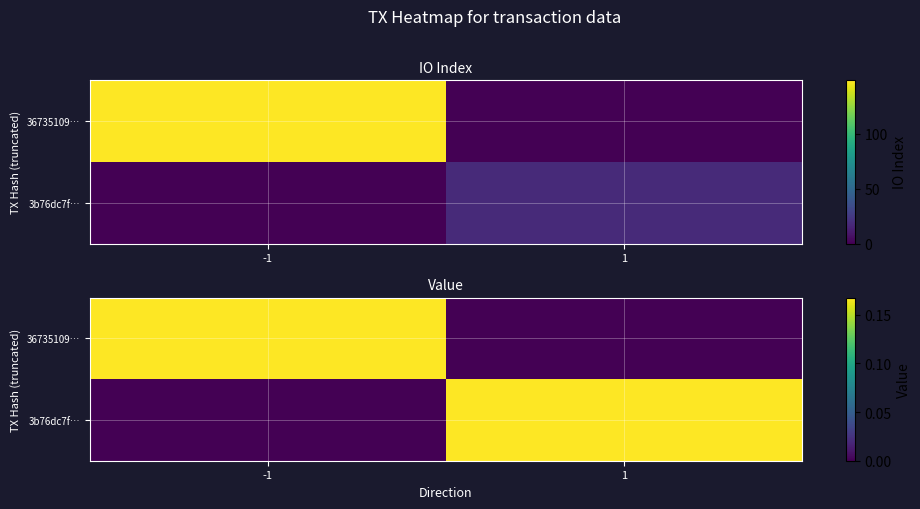

Where is 3b76dc7f… nearest to the value 0?

-1